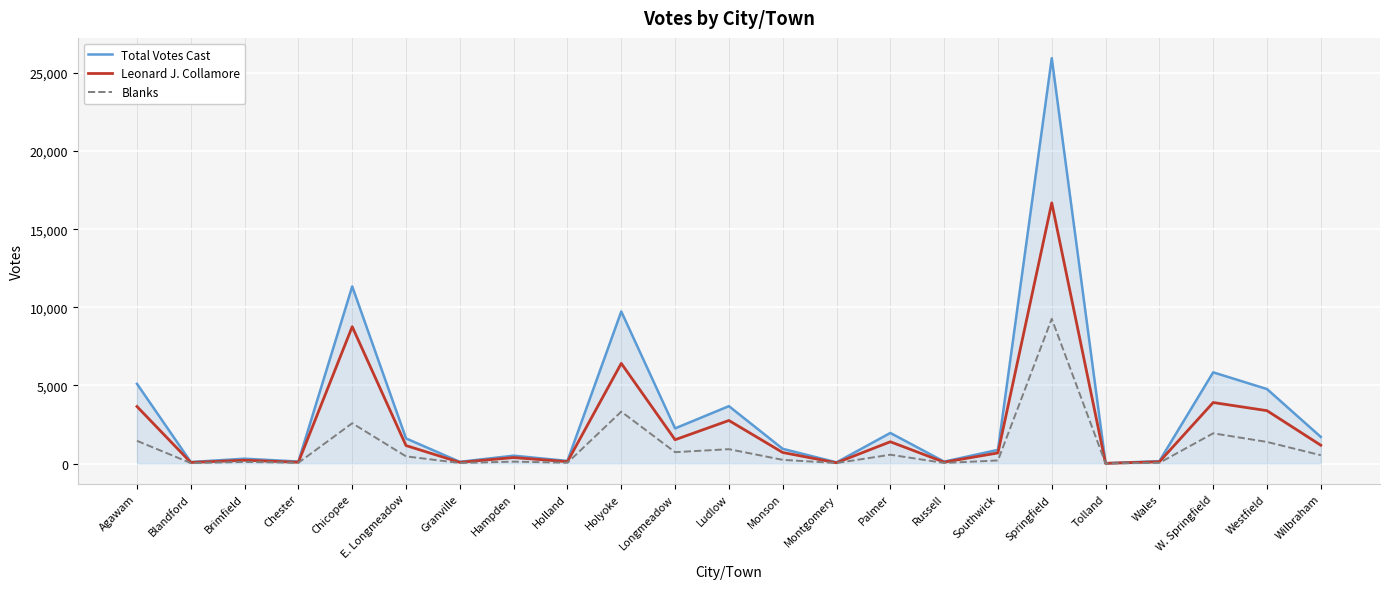

What is the difference between the Leonard J. Collamore values at Ludlow and Westfield?

629